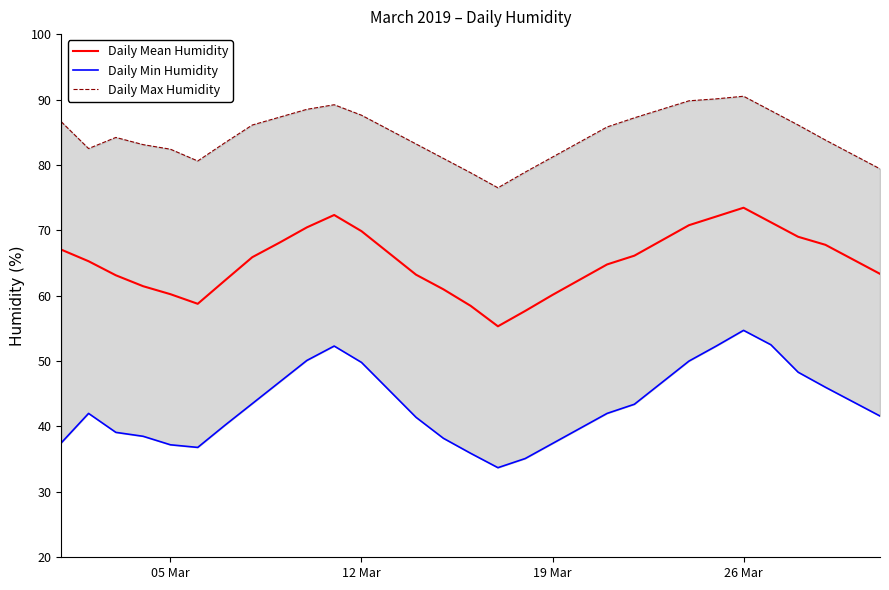

Is the value of Daily Mean Humidity at 5 greater than the value of Daily Min Humidity at 4?

Yes